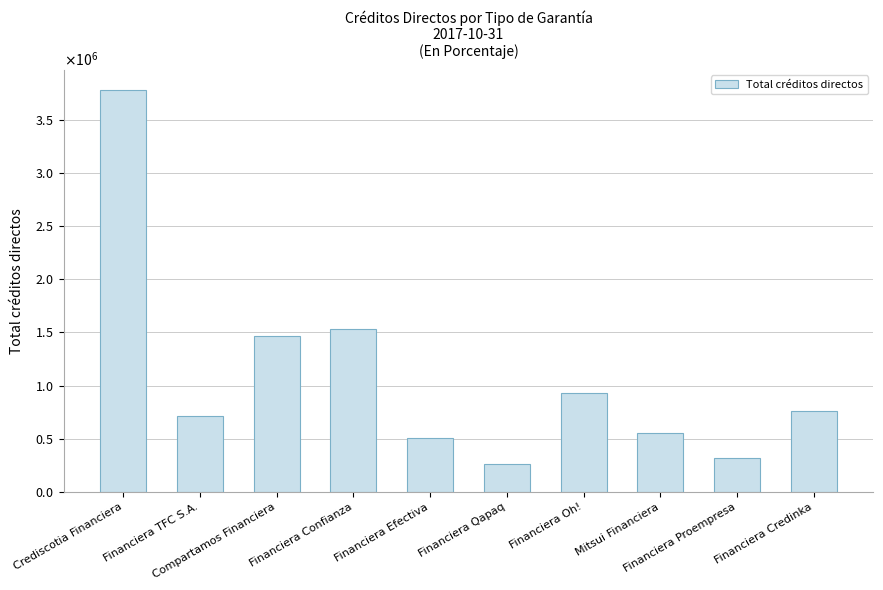

Reading left to right, extract all data points from this chart.

Crediscotia Financiera=3781839.7	Financiera TFC S.A.=716005.5	Compartamos Financiera=1465285.0	Financiera Confianza=1534720.1	Financiera Efectiva=507816.9	Financiera Qapaq=261759.9	Financiera Oh!=933956.9	Mitsui Financiera=557386.0	Financiera Proempresa=322608.0	Financiera Credinka=760076.6